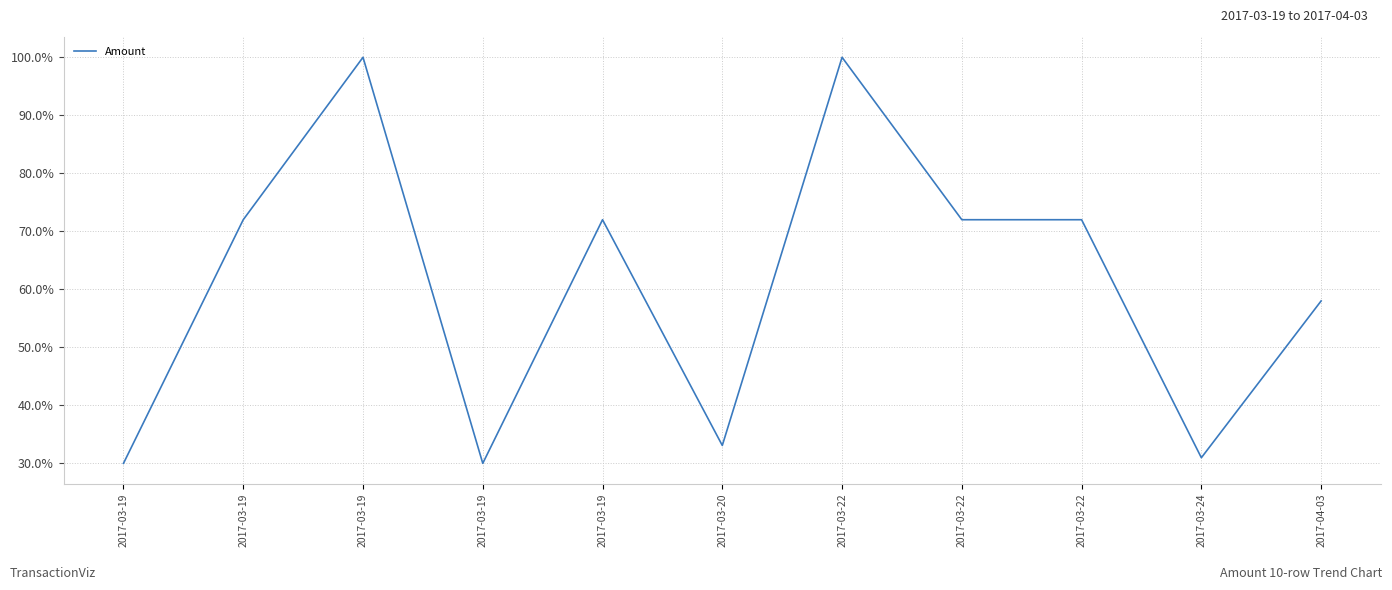

How many interior local peaks (higher than both neighbors) does the data have?

3